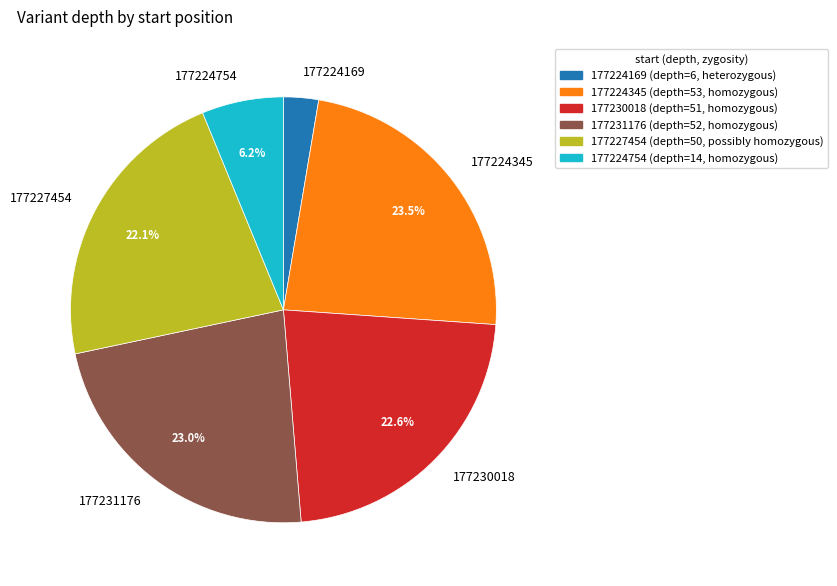

To the nearest percent, what is the average slice percentage?

17%